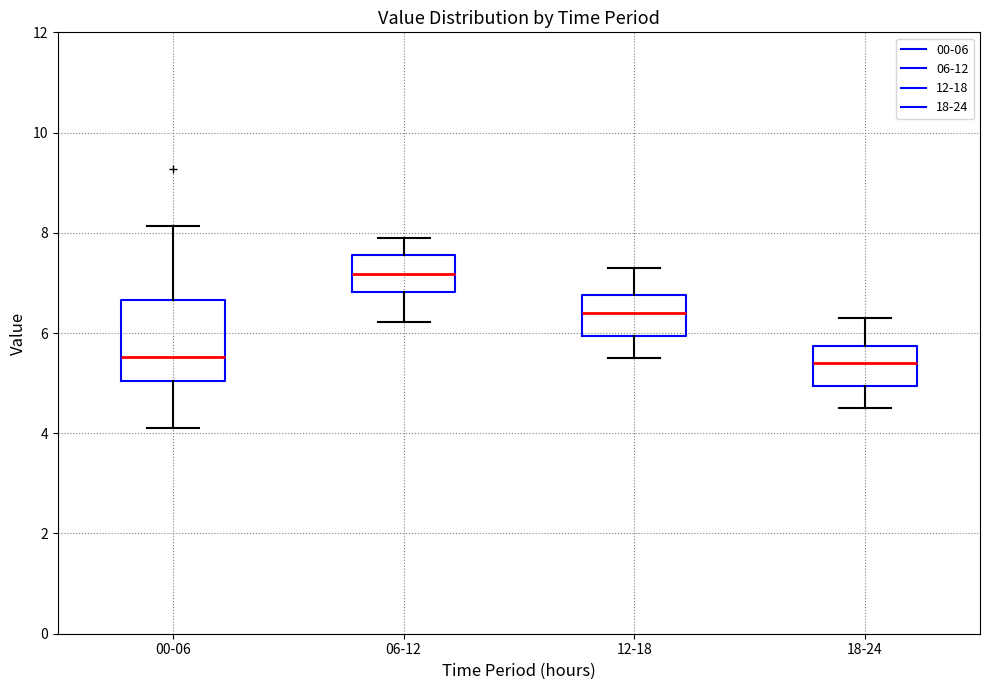

Reading left to right, transcribe this box plot: for each box, give where its median line is, the range the box spans, and where its two whiskers end, as read against the y-axis. The values are not printed on the chart, so give them approximately, as read against the axis.

00-06: median 5.6, box 5.0 to 6.6, whiskers 4.2 to 8.2
06-12: median 7.2, box 6.8 to 7.6, whiskers 6.2 to 8.0
12-18: median 6.4, box 6.0 to 6.8, whiskers 5.6 to 7.4
18-24: median 5.4, box 5.0 to 5.8, whiskers 4.6 to 6.4